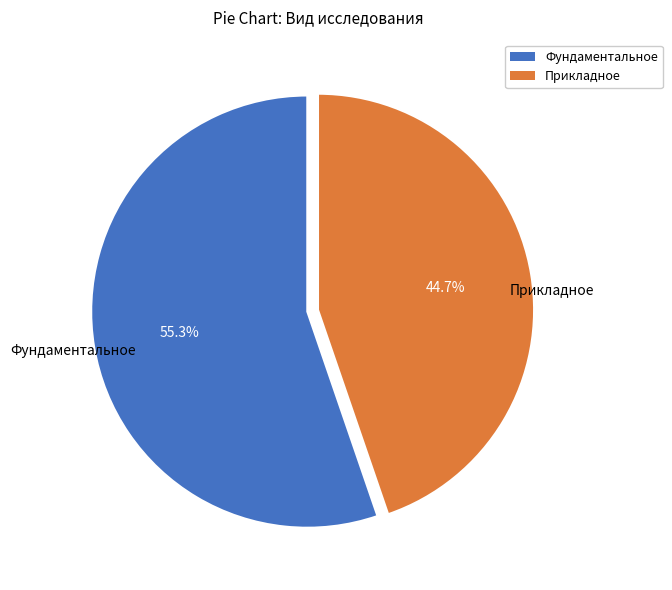

Which category accounts for the majority?

Фундаментальное